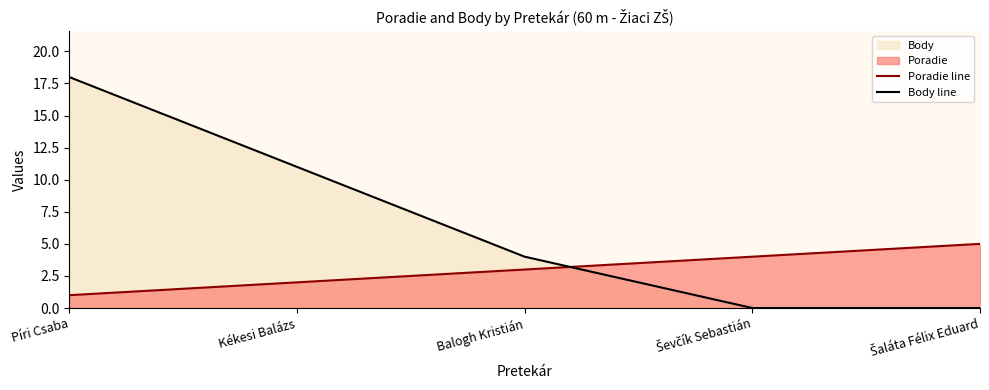

How many categories are shown in the chart?

5